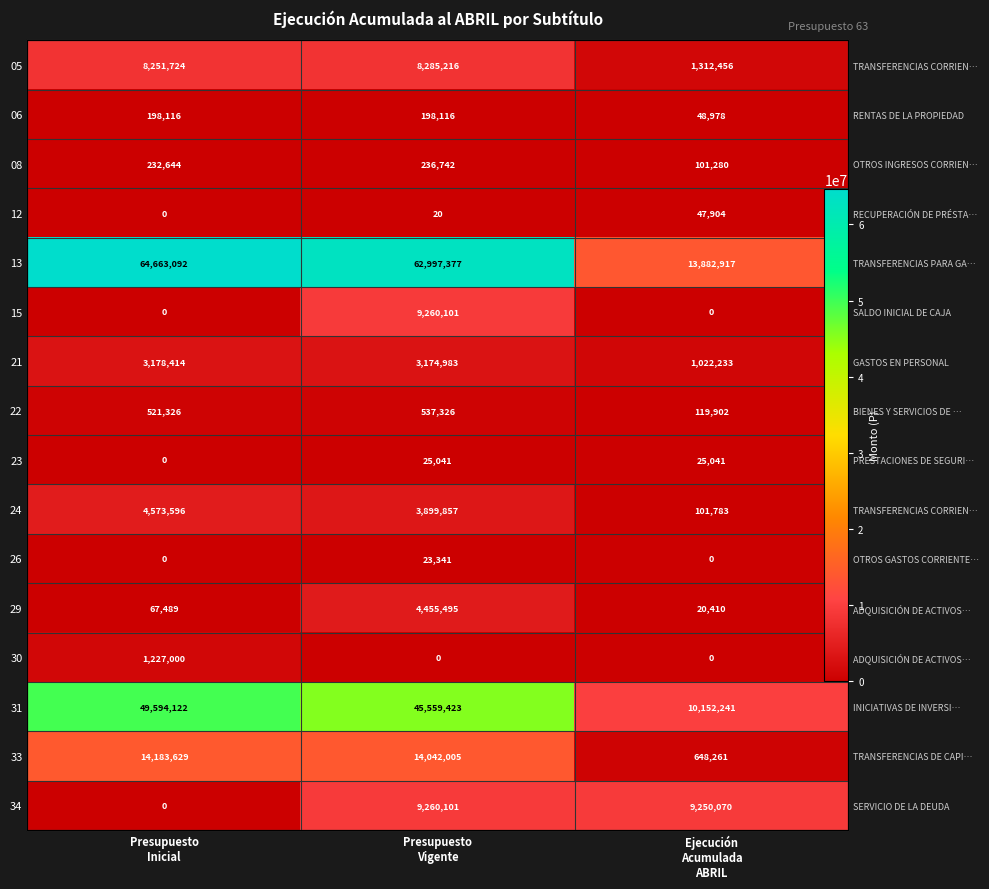

At which category does the chart reach its peak across all series?

Presupuesto
Inicial